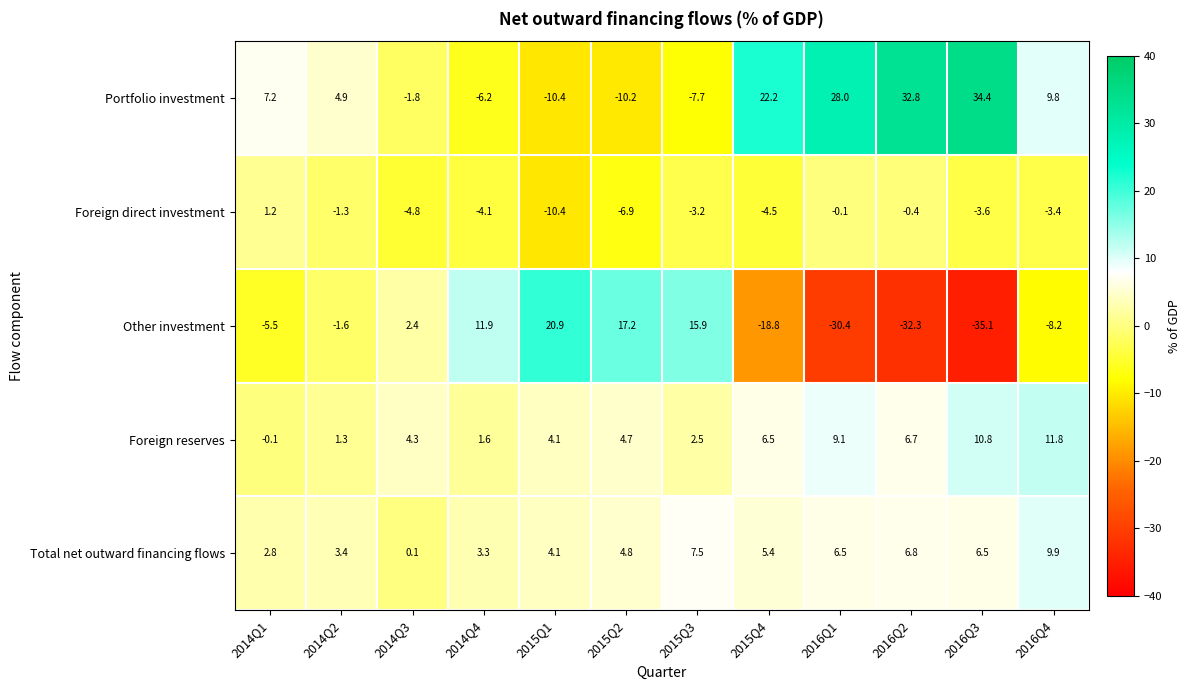

What is the average value of the Other investment series?

-5.3